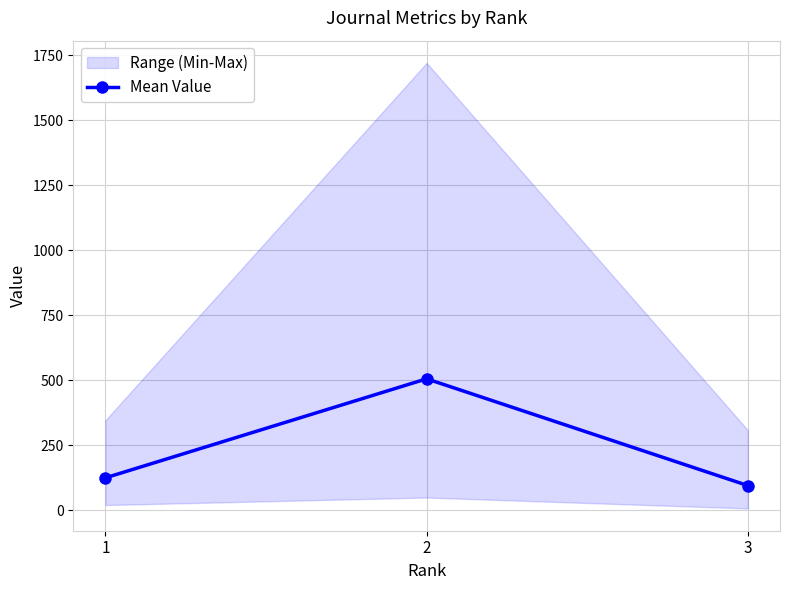

Rank the categories by value from highest to lowest.

2, 1, 3